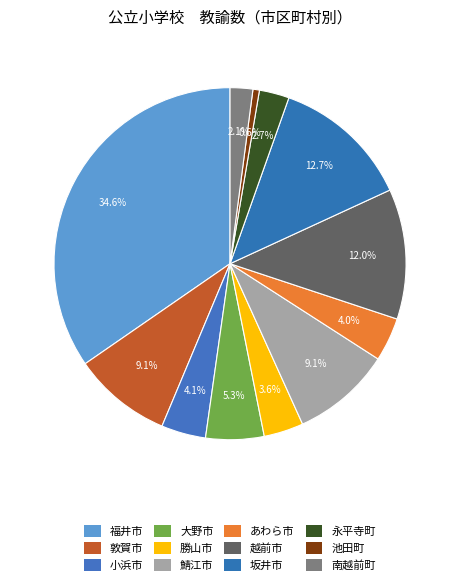

To the nearest percent, what is the combined percentage of 小浜市 and 勝山市?

8%